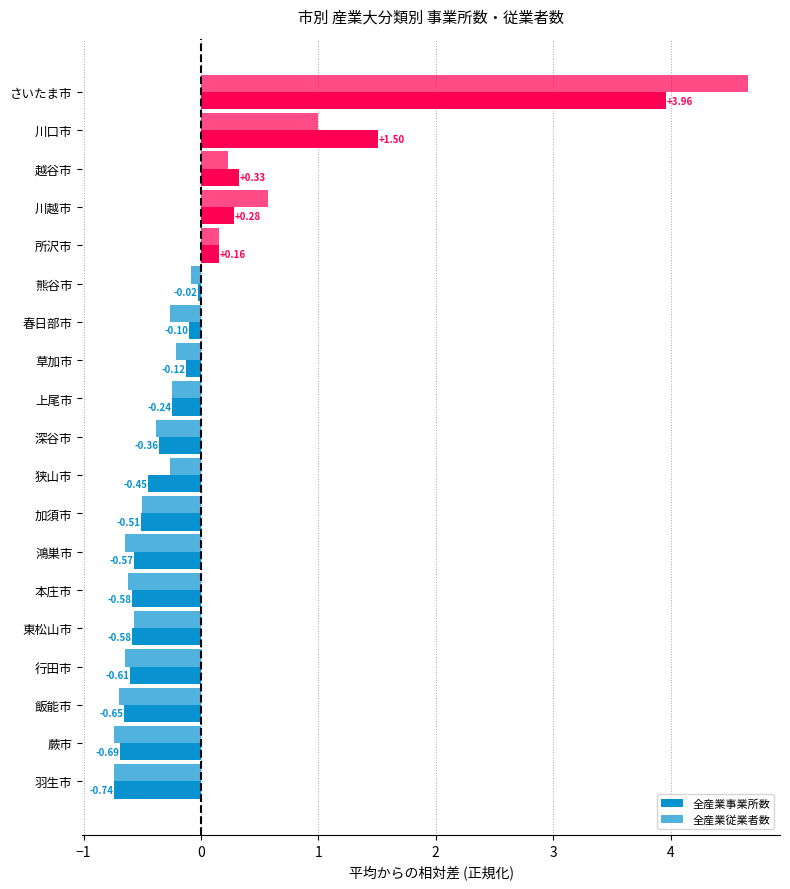

What is the highest value of the 全産業事業所数 series?

4.0